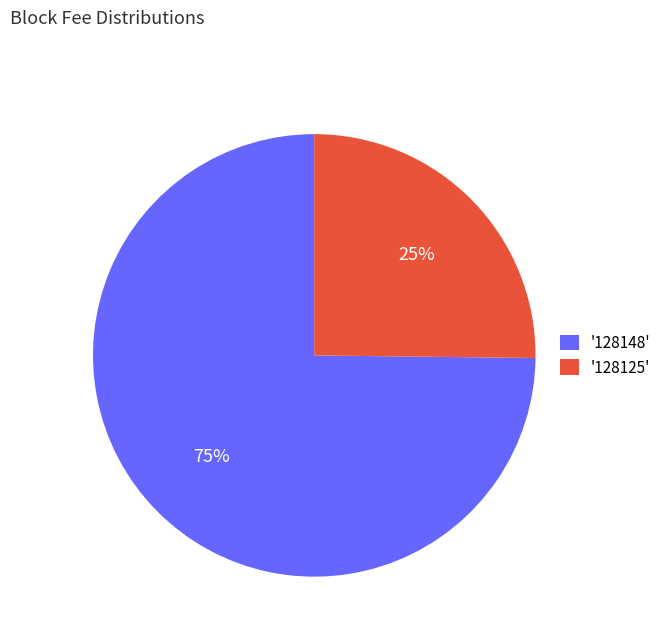

Do '128125' and '128148' together represent more than half of the pie?

Yes